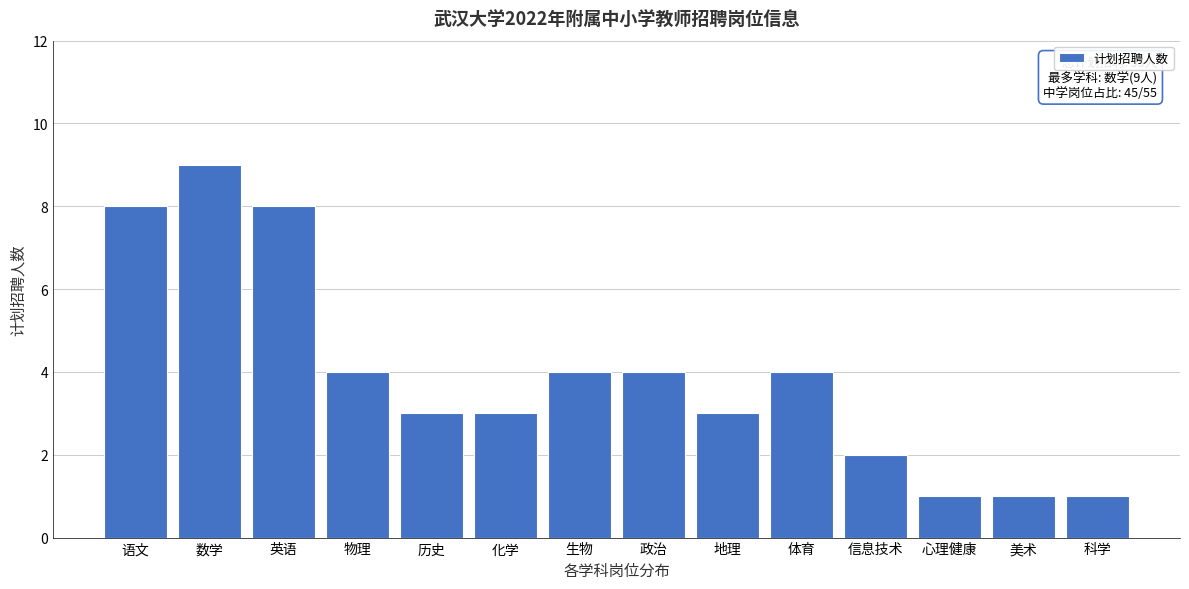

Reading right to left, what are all the values shown in this chart?

科学=1	美术=1	心理健康=1	信息技术=2	体育=4	地理=3	政治=4	生物=4	化学=3	历史=3	物理=4	英语=8	数学=9	语文=8